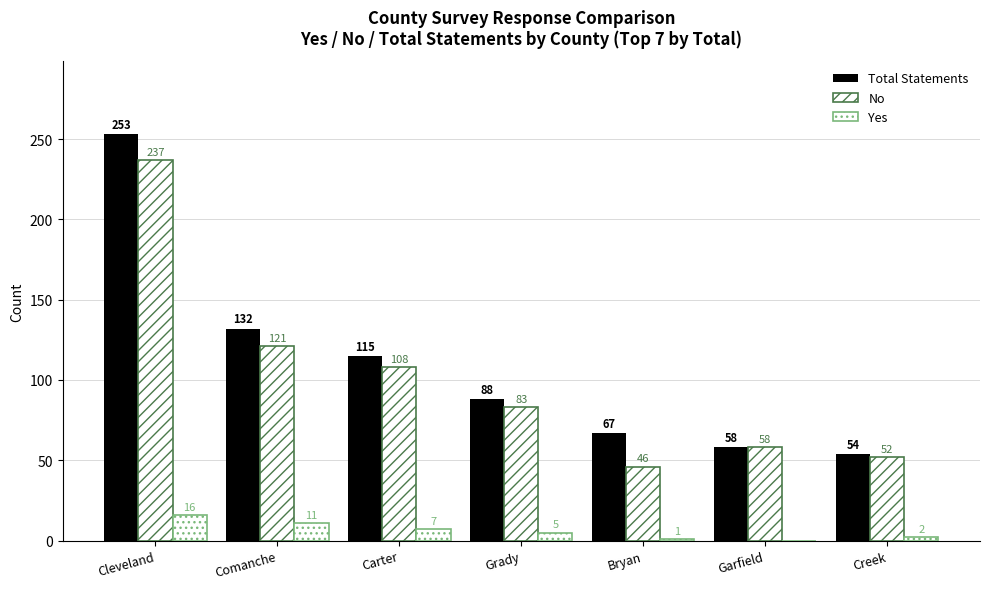

How many data points does each series have?

7